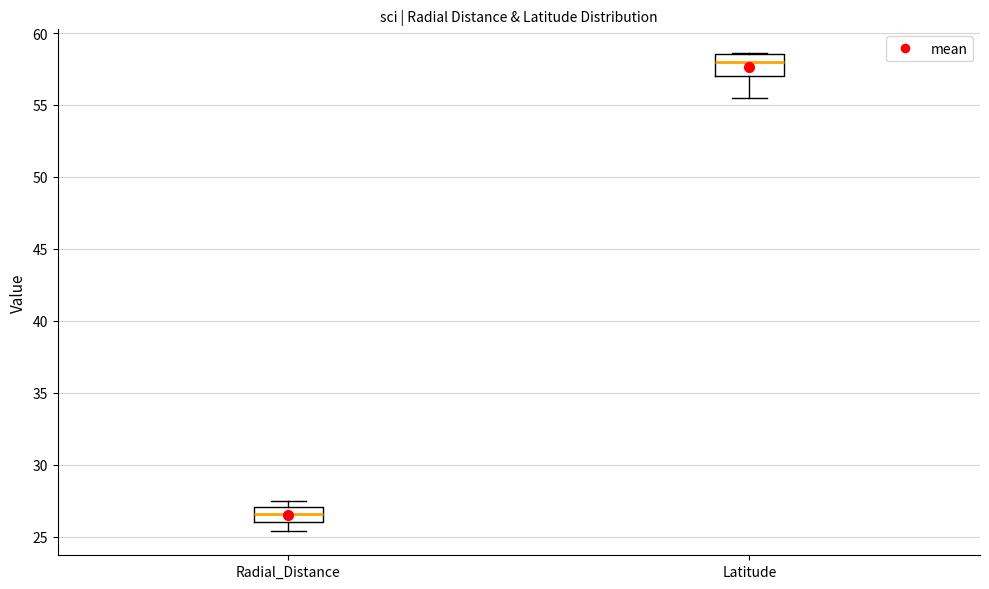

Where is the upper edge of the box for Radial_Distance on the y-axis? The values are not printed on the chart, so give them approximately, as read against the axis.

27.0